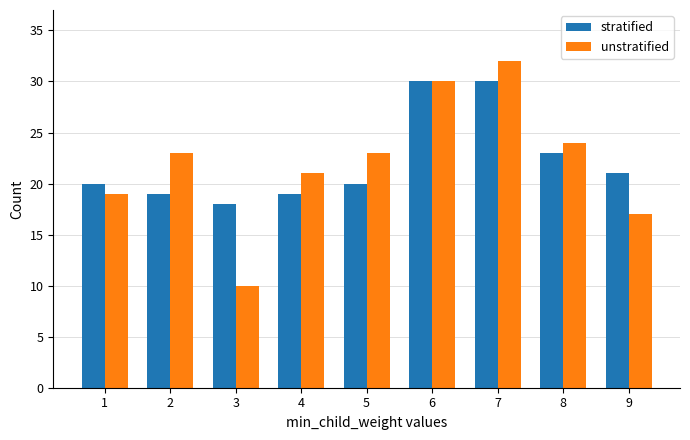

What are all the series names shown in the legend?

stratified, unstratified